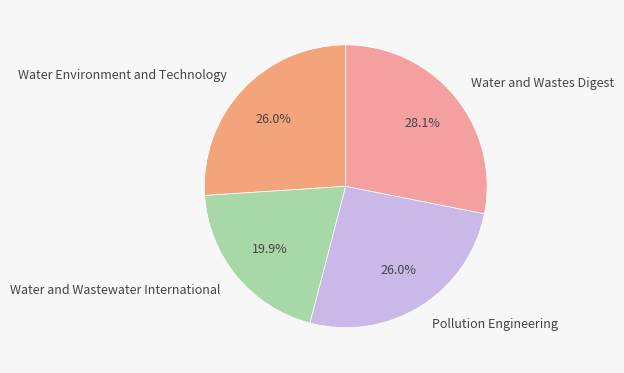

Does any single category account for the majority?

No